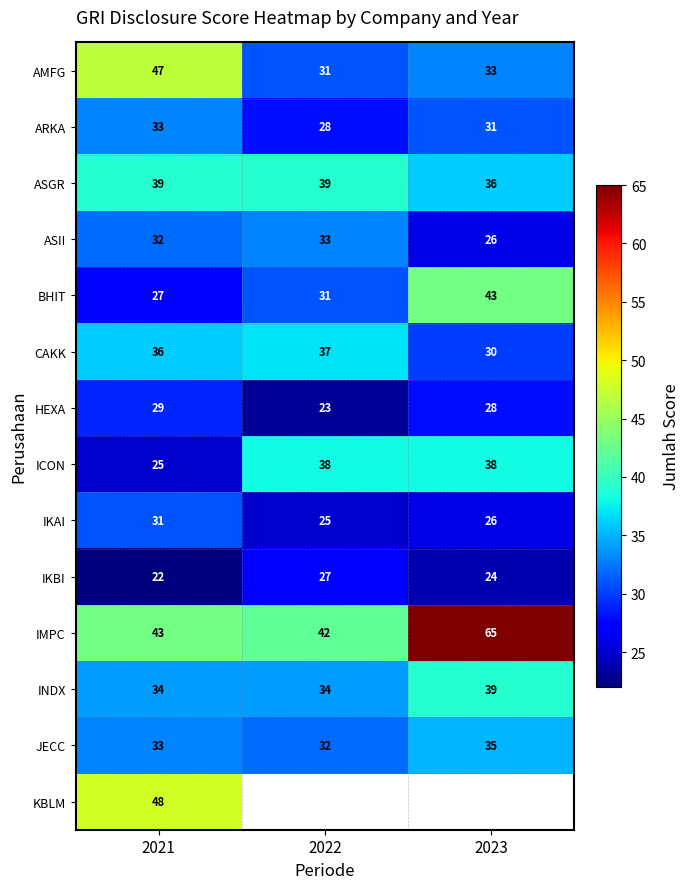

Where does the IKAI series first go above 26?

2021